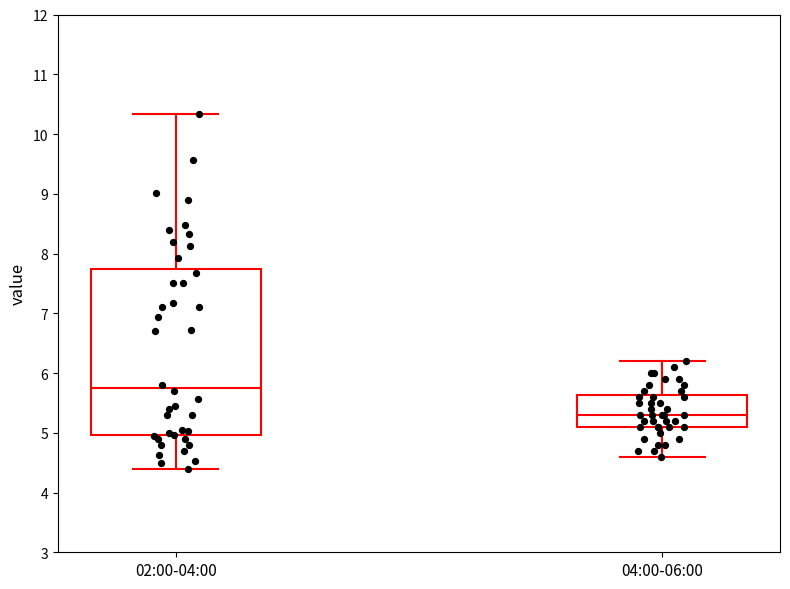

Which box's median line is the highest?

02:00-04:00